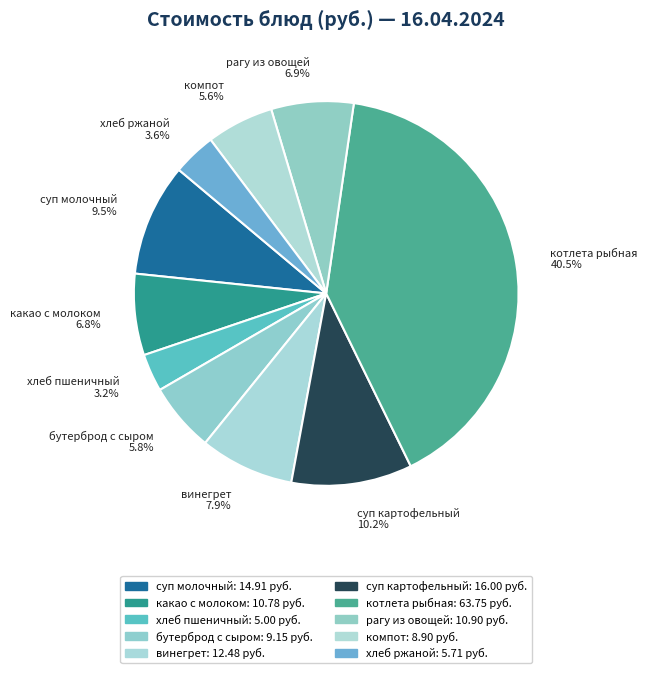

Which slice is the largest?

котлета рыбная 40.5%